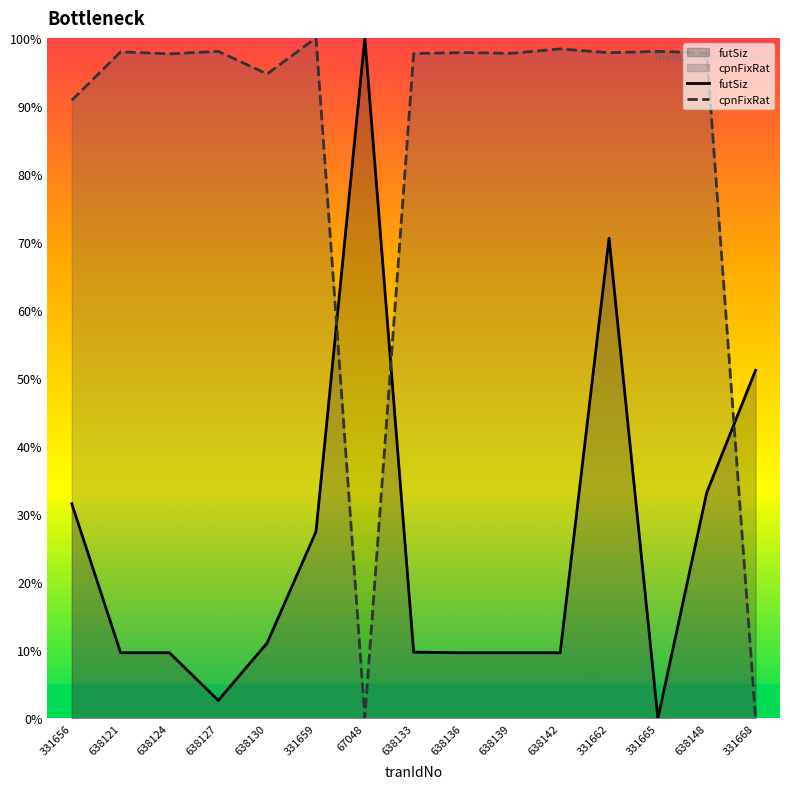

Reading left to right, transcribe all the data shown in this chart.

futSiz: 331656=31.5	638121=9.7	638124=9.7	638127=2.7	638130=11.1	331659=27.5	67048=100.0	638133=9.7	638136=9.7	638139=9.7	638142=9.7	331662=70.6	331665=0.0	638148=33.2	331668=51.2
cpnFixRat: 331656=90.8	638121=97.9	638124=97.7	638127=98.0	638130=94.7	331659=100.0	67048=0.1	638133=97.7	638136=97.8	638139=97.7	638142=98.4	331662=97.8	331665=98.0	638148=97.8	331668=0.0